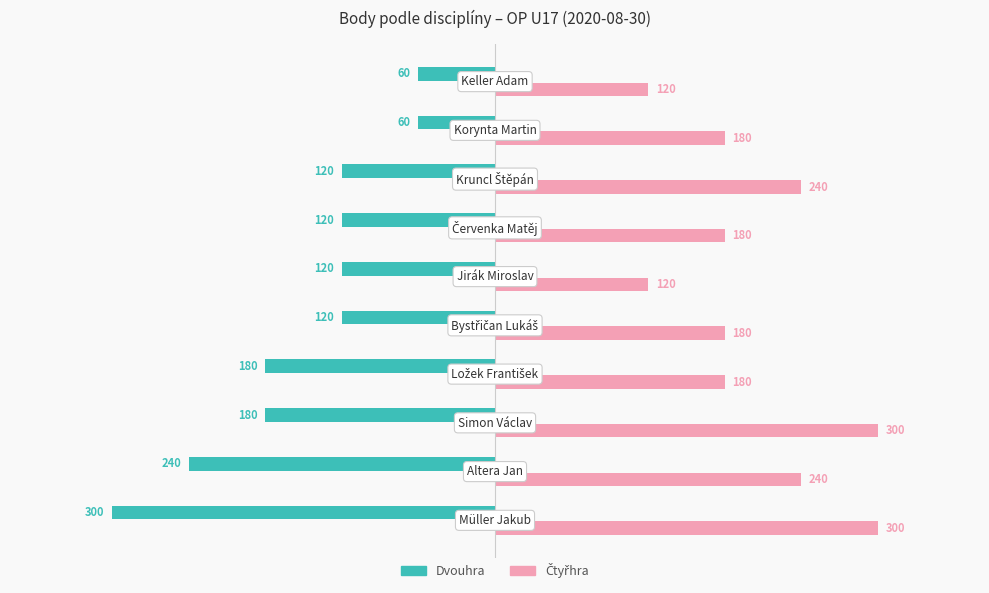

What is the average value of the Dvouhra series?

-150